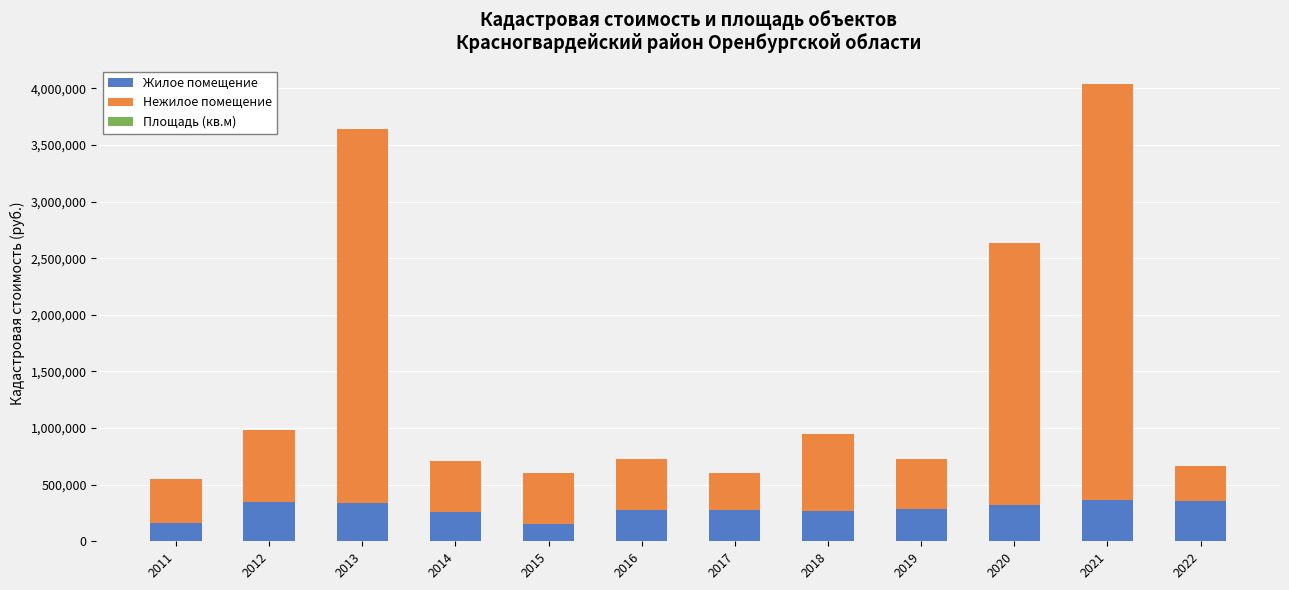

At which category is the sum across all series the highest?

2021